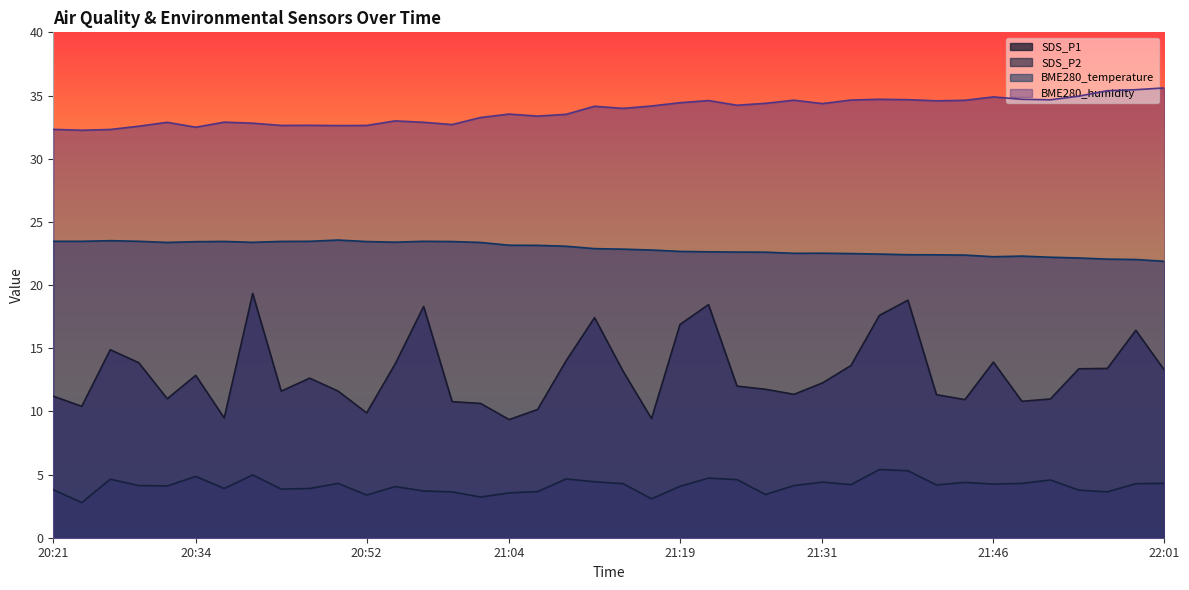

What is the label of the 26th point from the right?

20:59